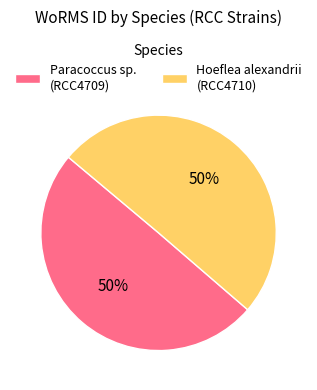

True or false: Paracoccus sp. (RCC4709) accounts for 43% of the total.

False